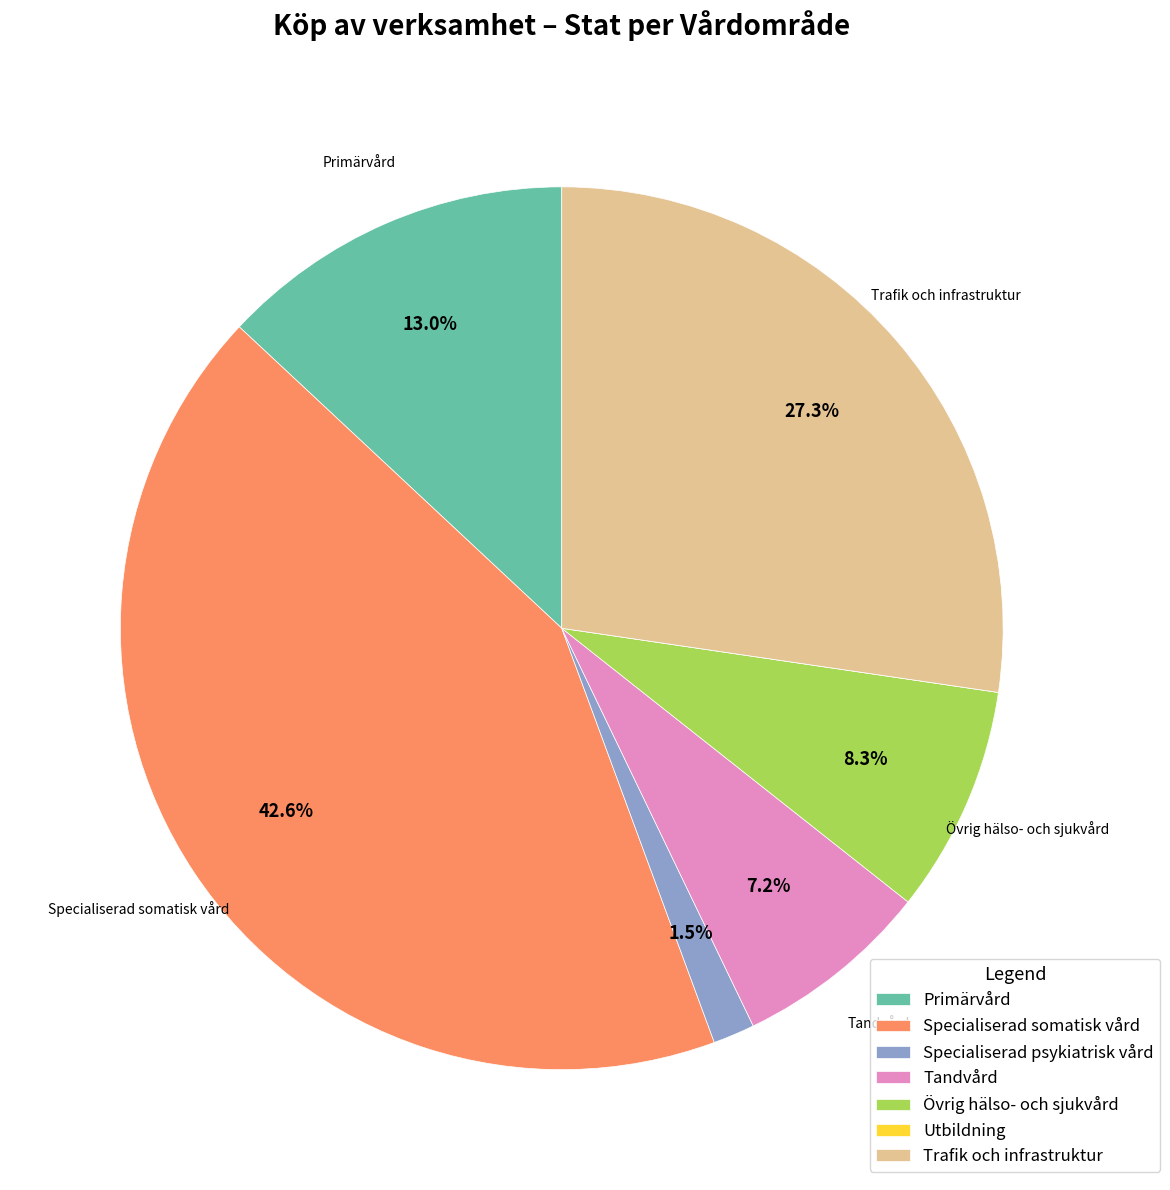

To the nearest percent, what portion does Primärvård represent?

13%